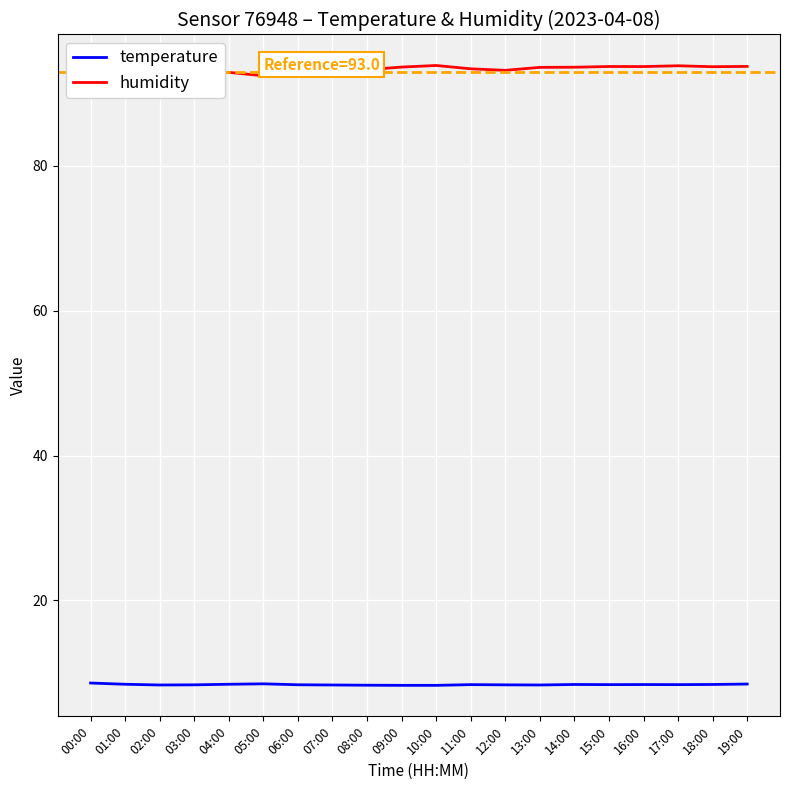

What is the value of the humidity point at the 2nd from the left?

92.2